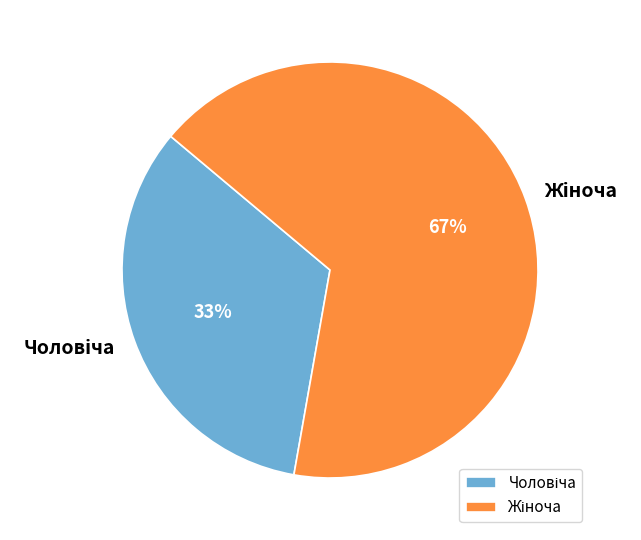

To the nearest percent, what is the average slice percentage?

50%